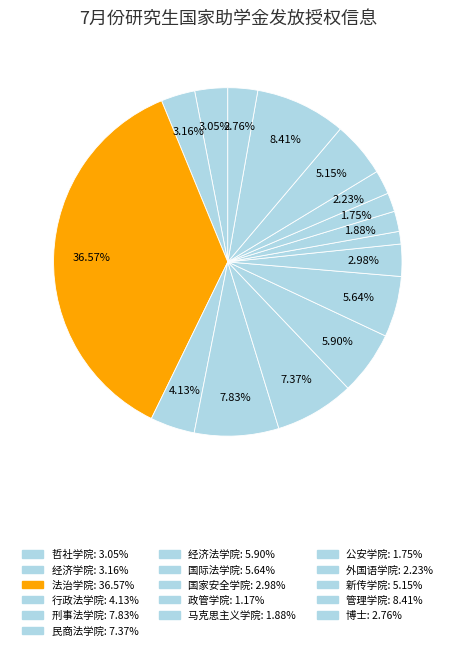

How many segments does this pie chart have?

16